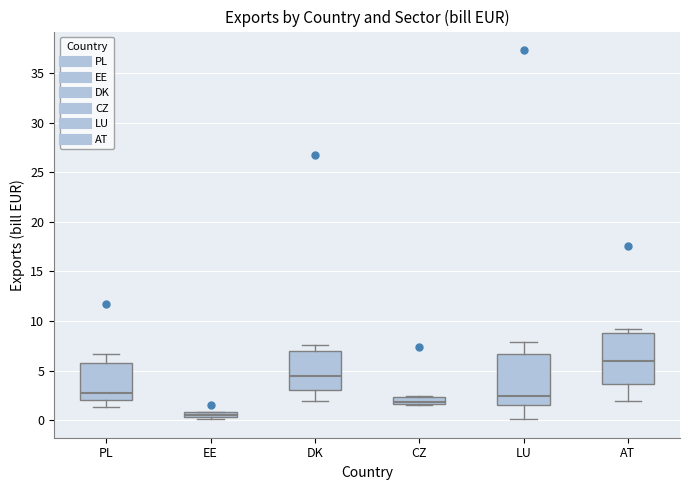

Which box's median line is the lowest?

EE